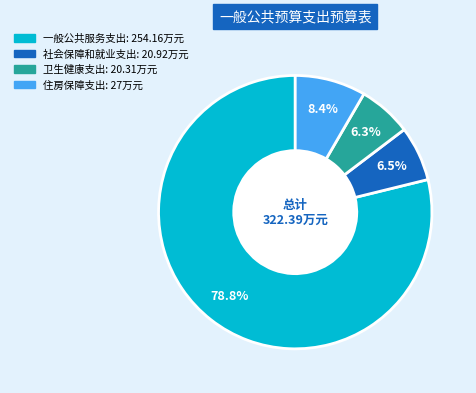

Which slice is the largest?

一般公共服务支出